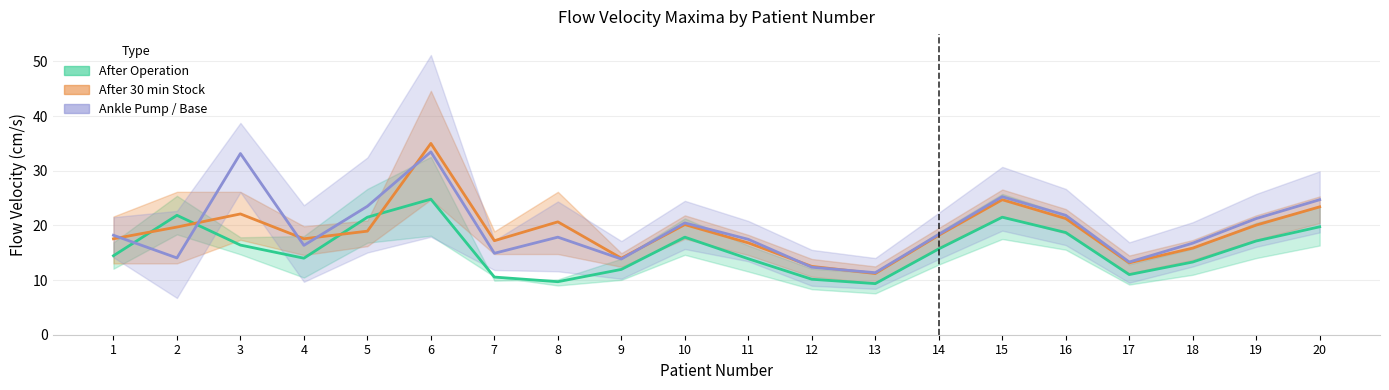

What is the spread (max minus min) of values at 20?

4.9